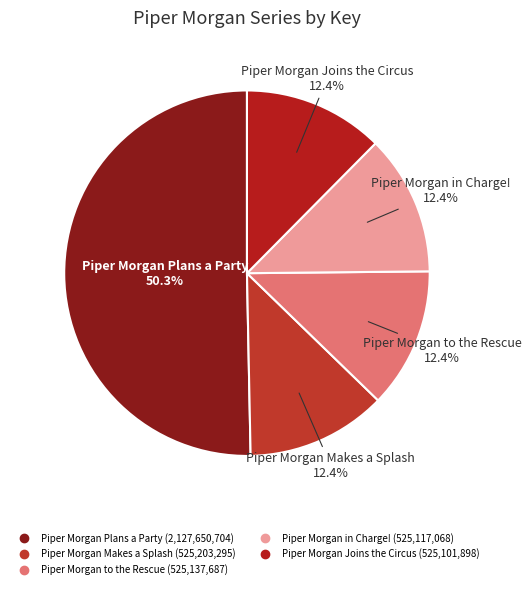

Which category accounts for the majority?

Piper Morgan Plans a Party